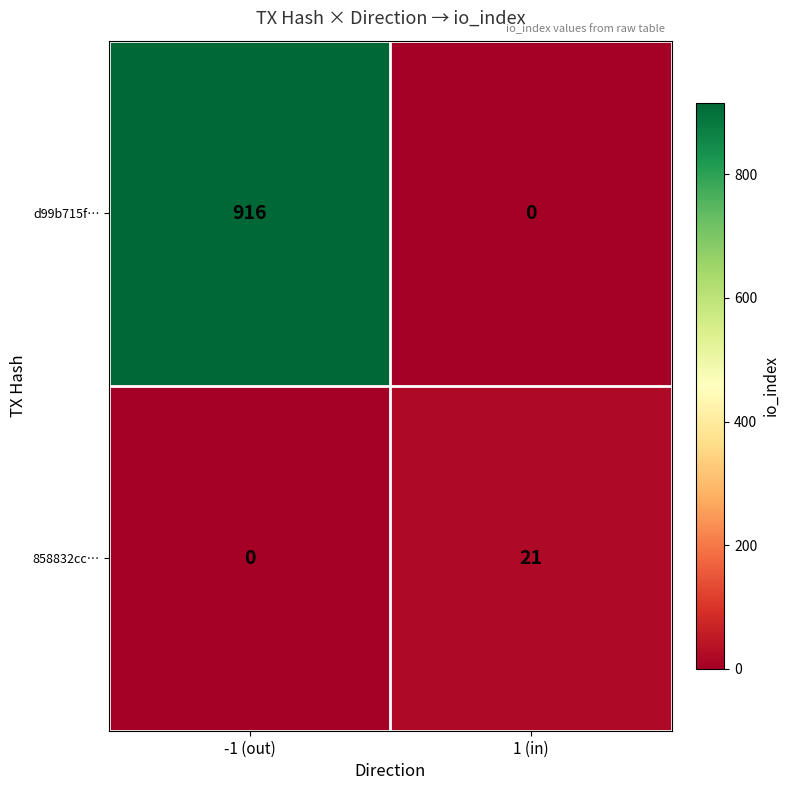

The value of 858832cc… at -1 (out) is 8. True or false?

False